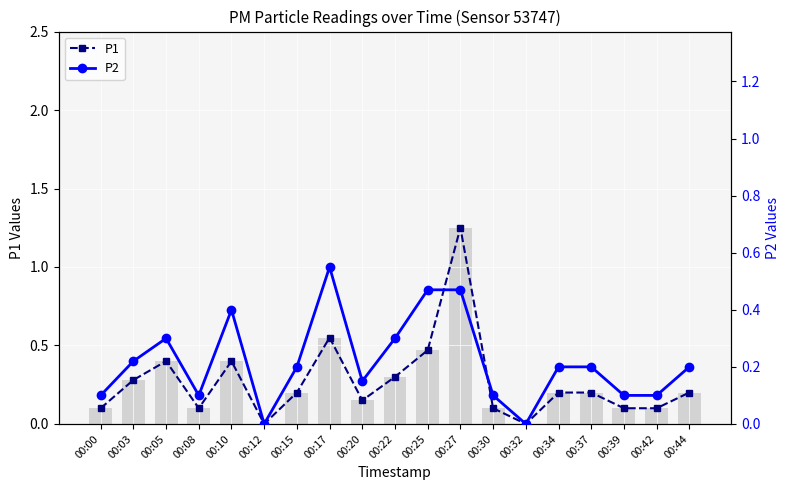

Is it true that P1 equals -0.8 at 00:12?

False